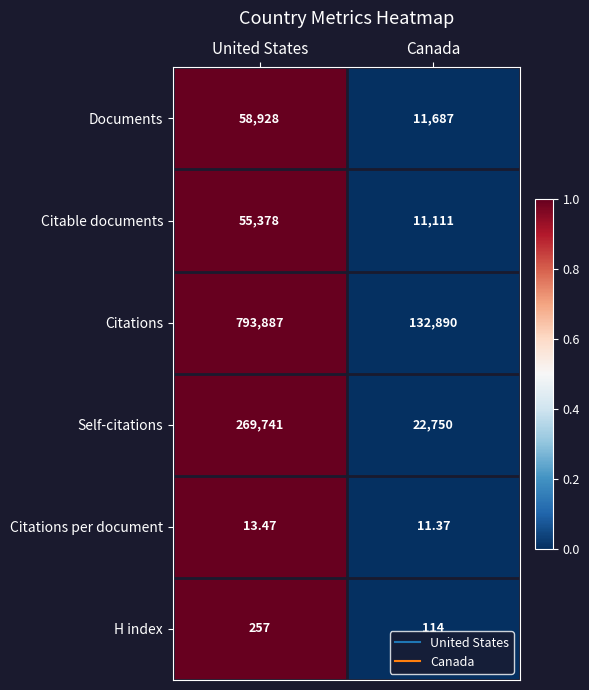

Which series has the largest total across all categories?

Citations